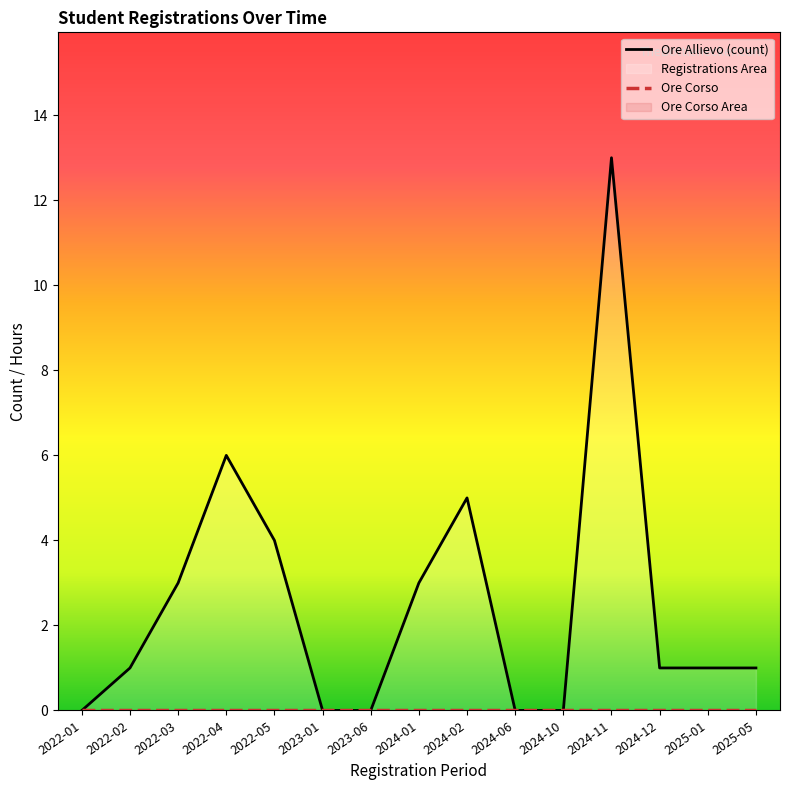

Reading right to left, extract all data points from this chart.

Ore Allievo (count): 2025-05=1	2025-01=1	2024-12=1	2024-11=13	2024-10=0	2024-06=0	2024-02=5	2024-01=3	2023-06=0	2023-01=0	2022-05=4	2022-04=6	2022-03=3	2022-02=1	2022-01=0
Ore Corso: 2025-05=0	2025-01=0	2024-12=0	2024-11=0	2024-10=0	2024-06=0	2024-02=0	2024-01=0	2023-06=0	2023-01=0	2022-05=0	2022-04=0	2022-03=0	2022-02=0	2022-01=0